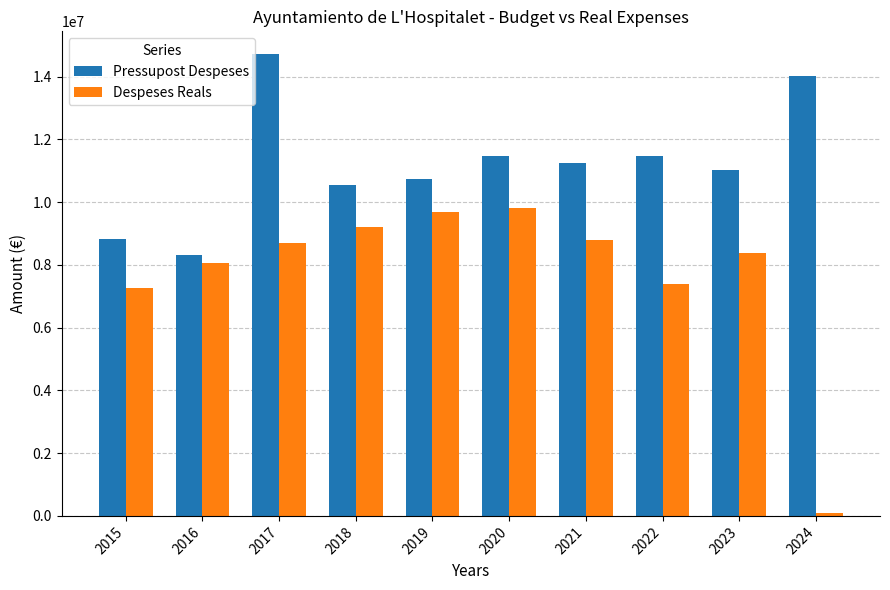

What is the value of the Despeses Reals bar at the 4th from the left?

9200797.3